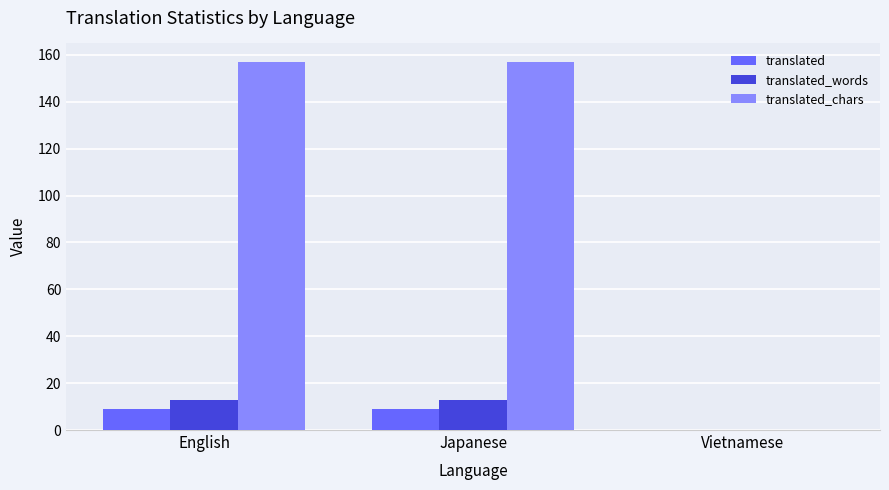

Reading right to left, what are all the values shown in this chart?

translated: 0	9	9
translated_words: 0	13	13
translated_chars: 0	157	157